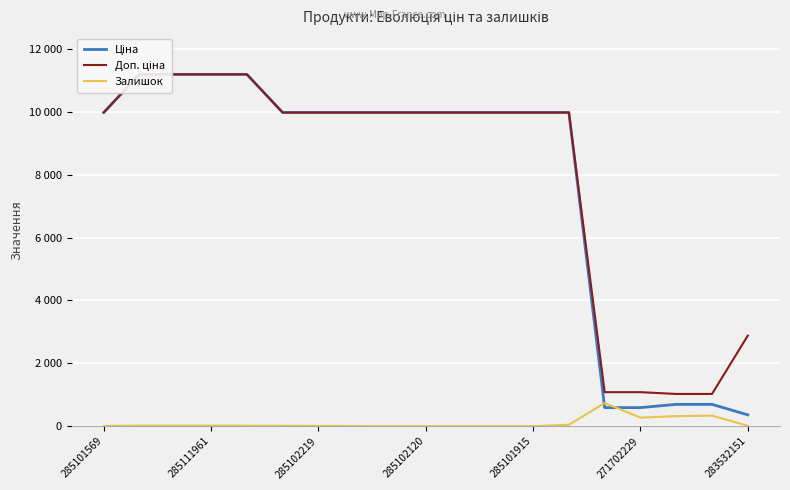

At which category does the chart reach its peak across all series?

285111961